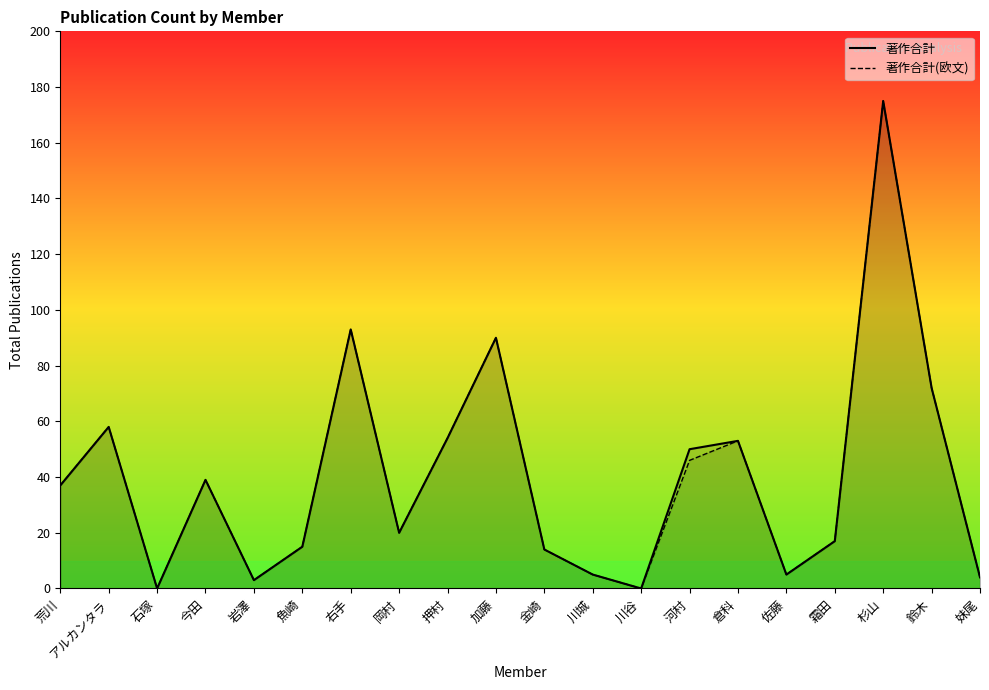

How many series are shown in this chart?

2